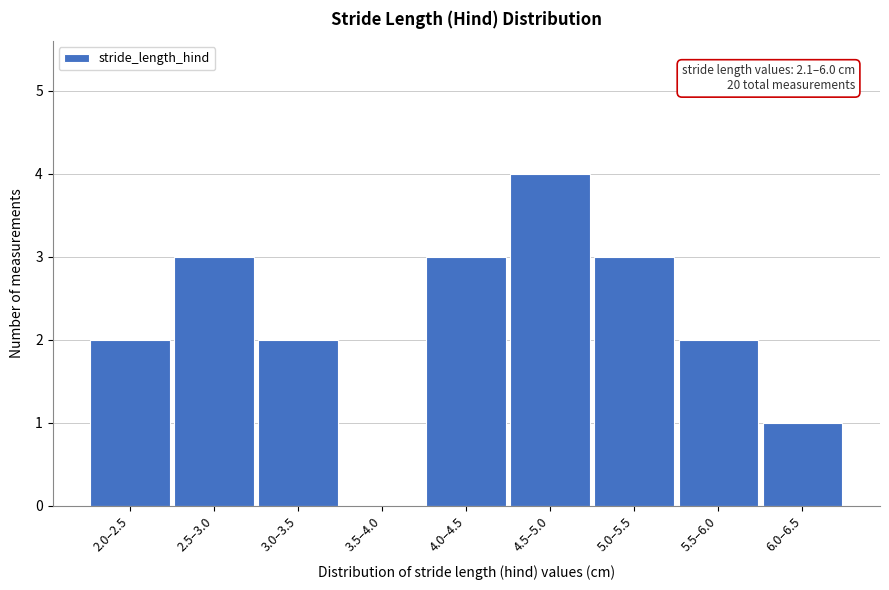

Reading left to right, transcribe all the data shown in this chart.

2.0–2.5=2	2.5–3.0=3	3.0–3.5=2	3.5–4.0=0	4.0–4.5=3	4.5–5.0=4	5.0–5.5=3	5.5–6.0=2	6.0–6.5=1